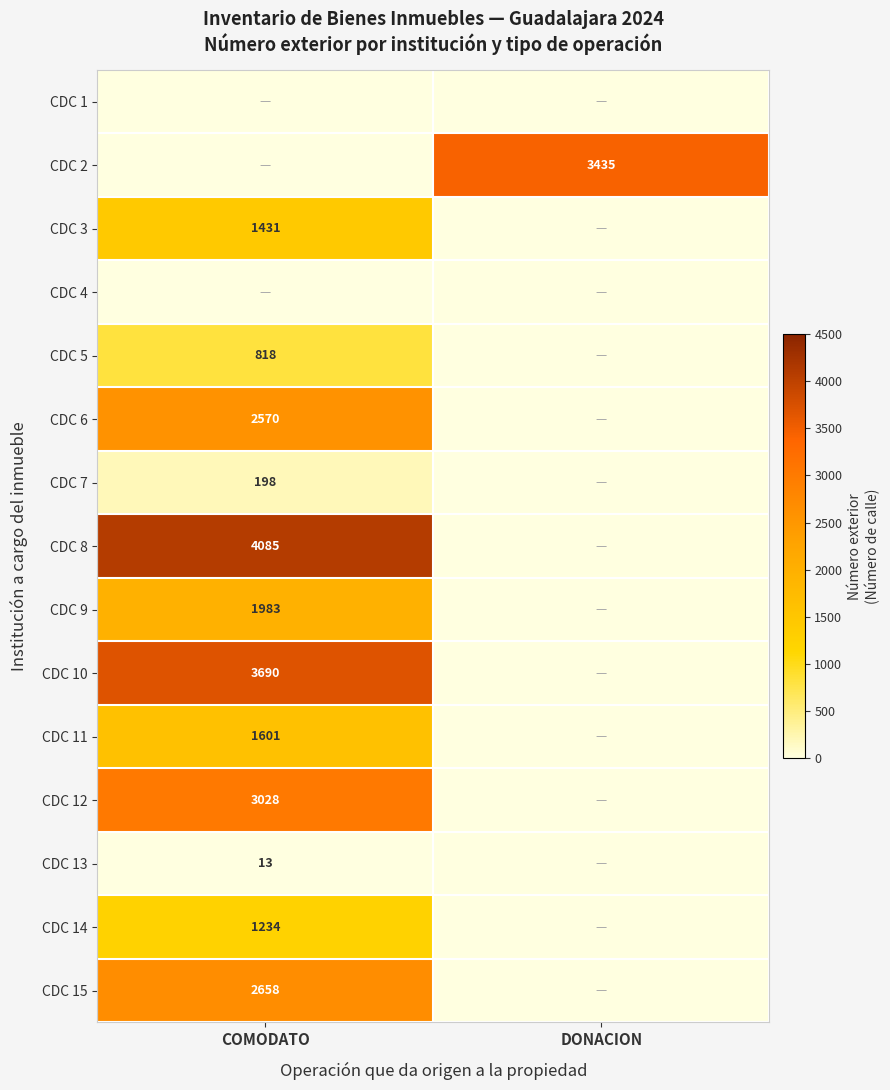

Which series has the largest range (max minus min)?

CDC 8